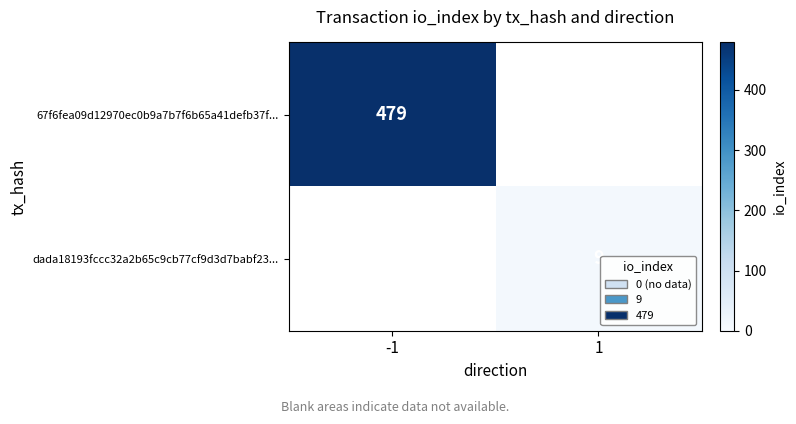

The value of dada18193fccc32a2b65c9cb77cf9d3d7babf23... at 1 is 9. True or false?

True